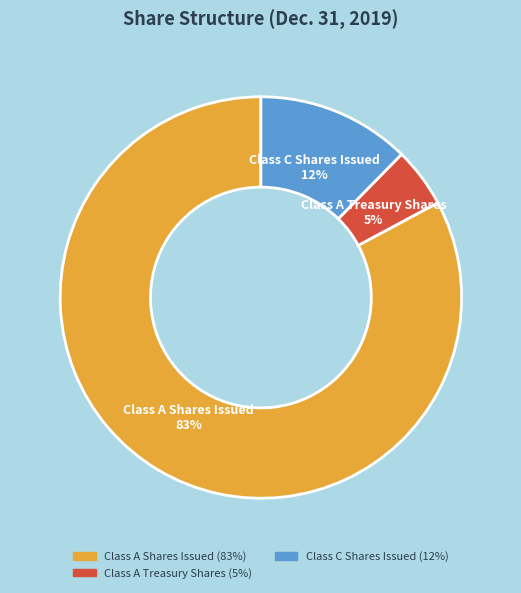

Which has a higher value, Class C Shares Issued or Class A Shares Issued?

Class A Shares Issued